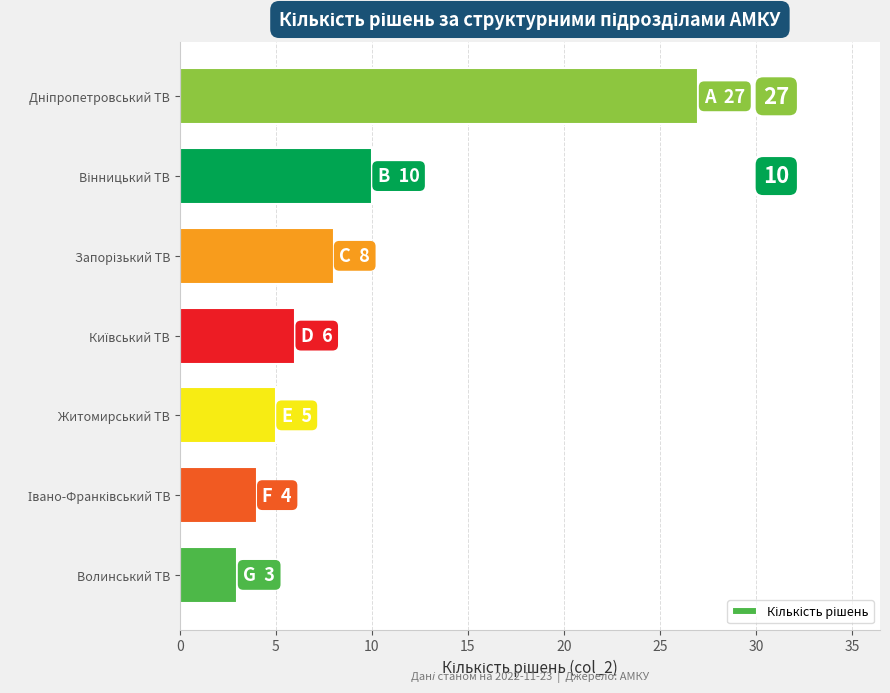

What is the sum of all values?

63